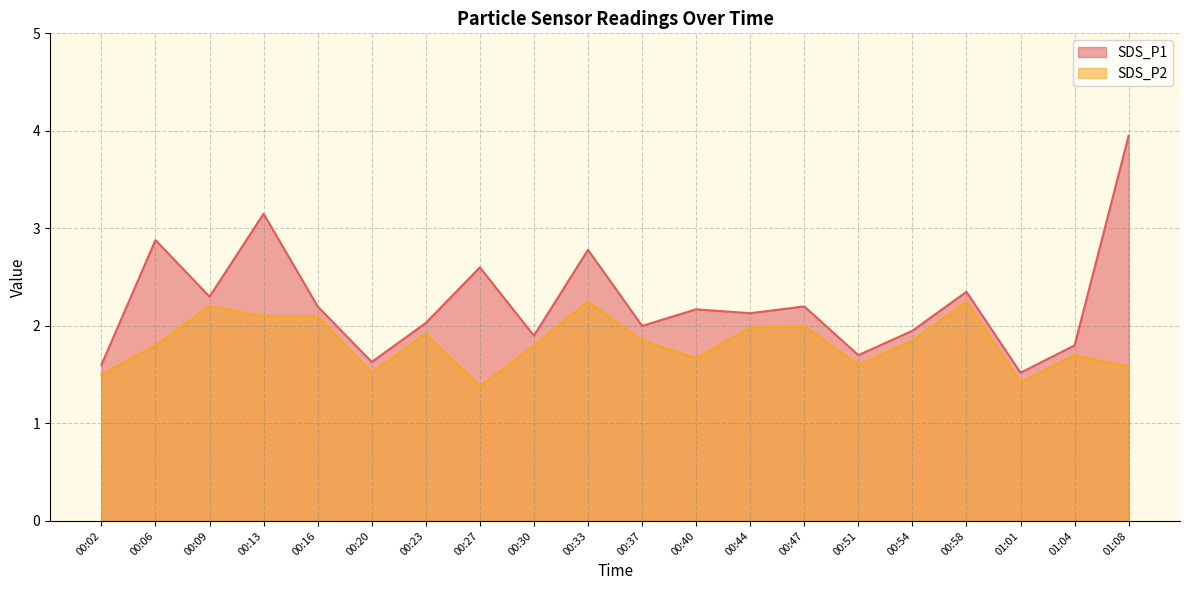

Does the chart have visible grid lines?

Yes